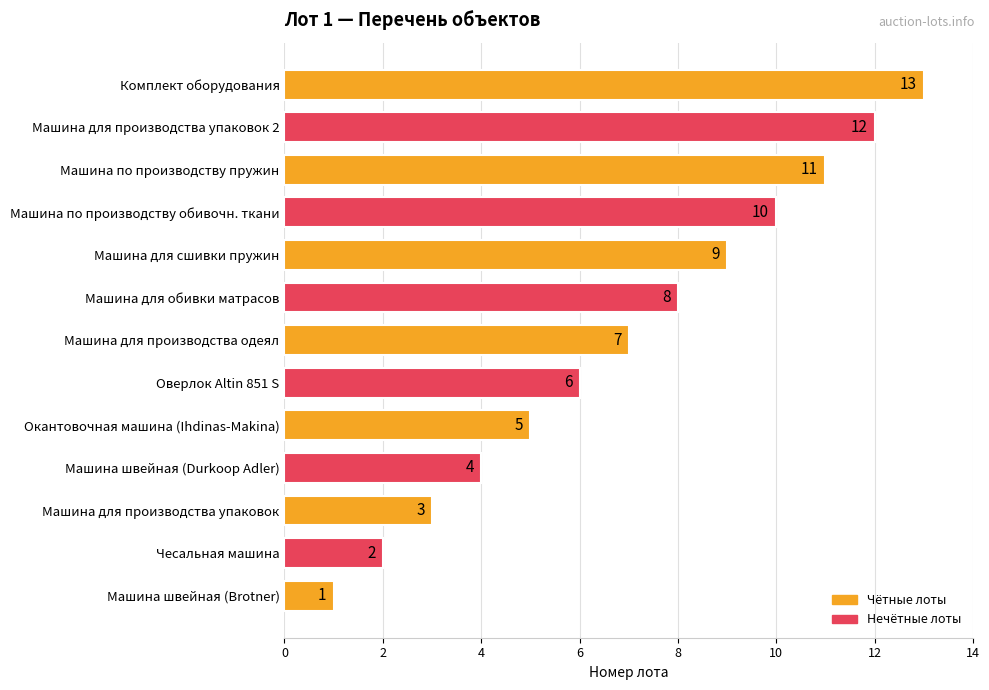

How many values are below 7?

6